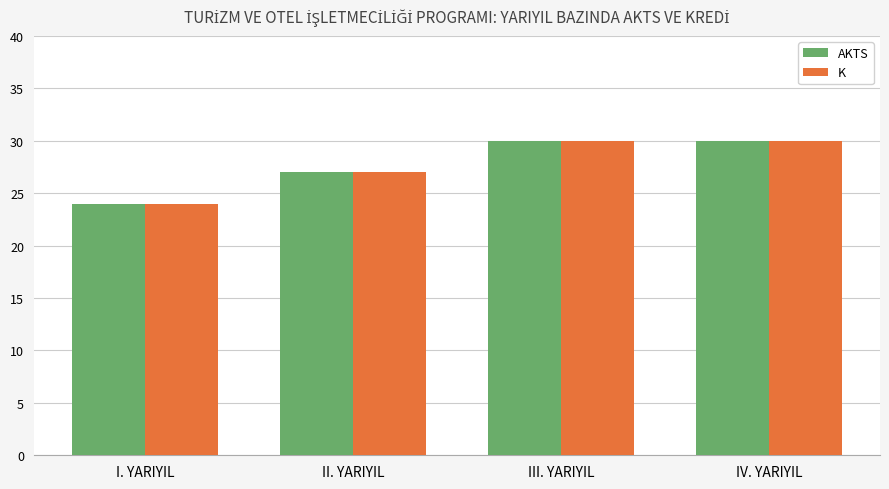

What is the highest value of the AKTS series?

30